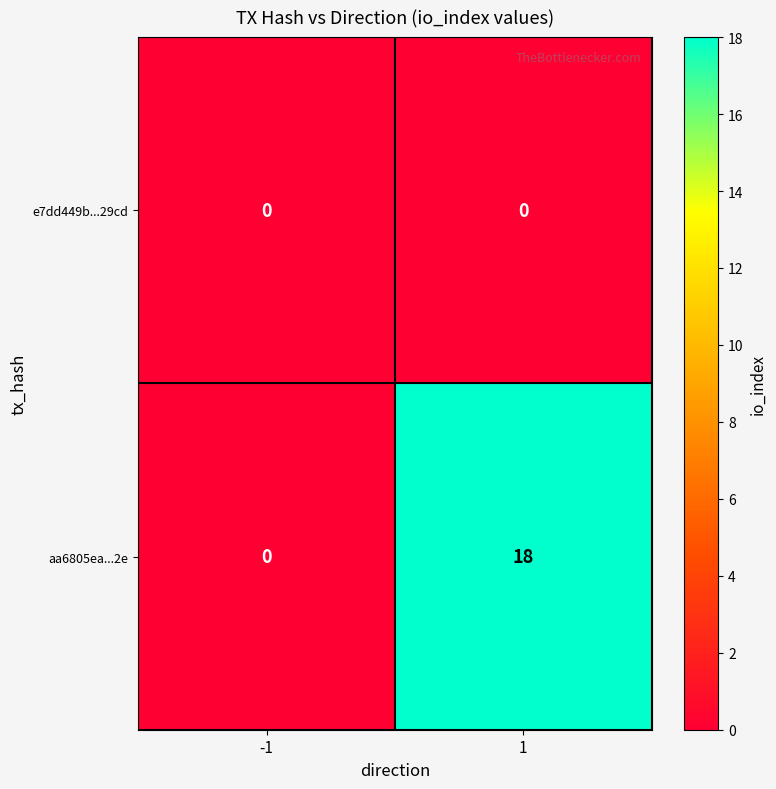

Which series has the largest total across all categories?

aa6805ea...2e